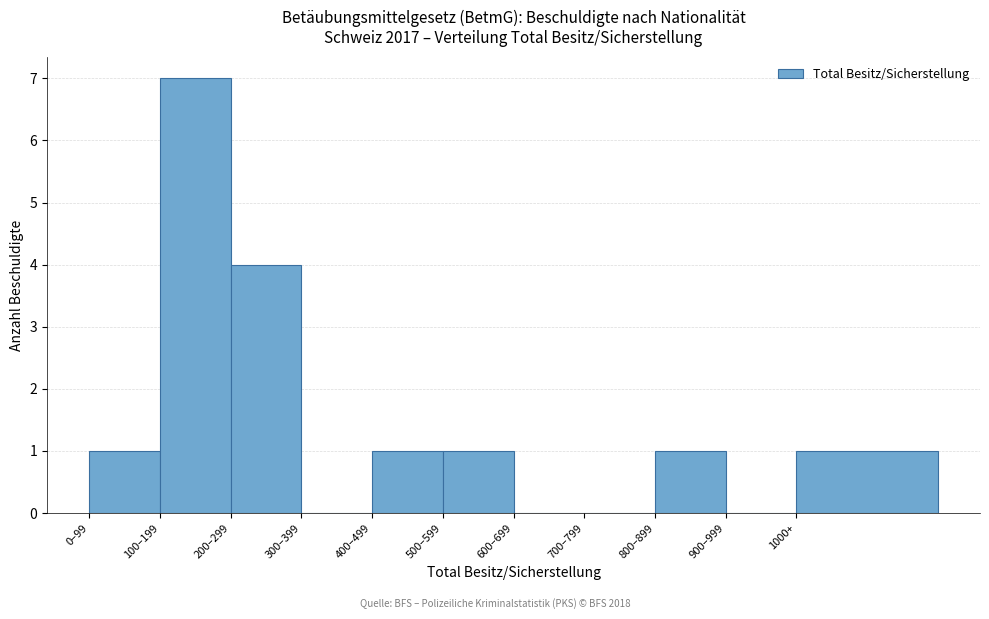

Reading left to right, transcribe all the data shown in this chart.

0–99=1	100–199=7	200–299=4	300–399=0	400–499=1	500–599=1	600–699=0	700–799=0	800–899=1	900–999=0	1000+=1